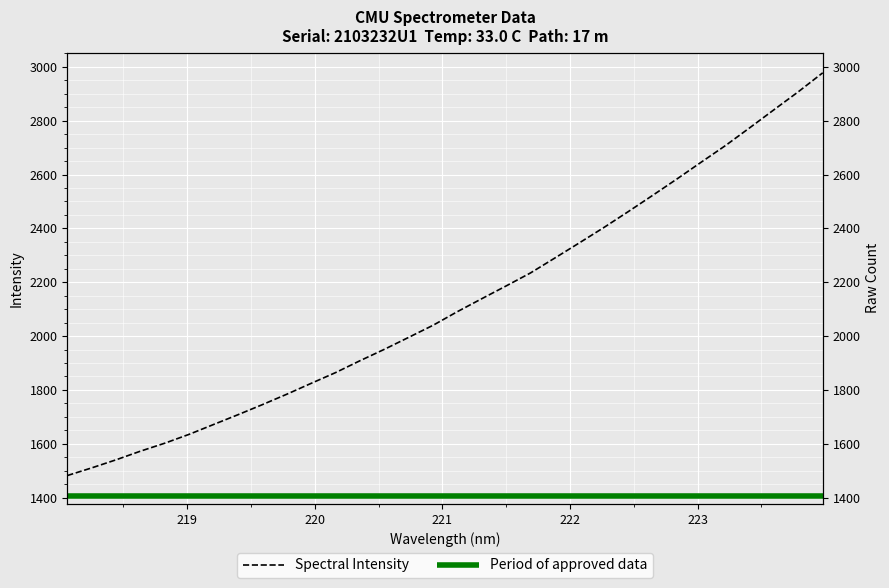

Reading right to left, transcribe all the data shown in this chart.

223.9802=2977.9	223.7895=2907.7	223.5987=2840.9	223.408=2773.7	223.2172=2707.4	223.0264=2645.5	222.8355=2582.9	222.6447=2521.9	222.4538=2461.6	222.263=2402.7	222.0721=2346.1	221.8812=2290.1	221.6902=2234.7	221.4993=2186.4	221.3083=2139.0	221.1174=2090.9	220.9264=2040.2	220.7354=1995.4	220.5444=1950.9	220.3533=1908.5	220.1623=1864.5	219.9712=1824.6	219.7801=1784.2	219.589=1745.5	219.3979=1708.1	219.2067=1671.8	219.0156=1635.4	218.8244=1602.3	218.6332=1572.7	218.442=1540.6	218.2508=1510.5	218.0596=1482.1